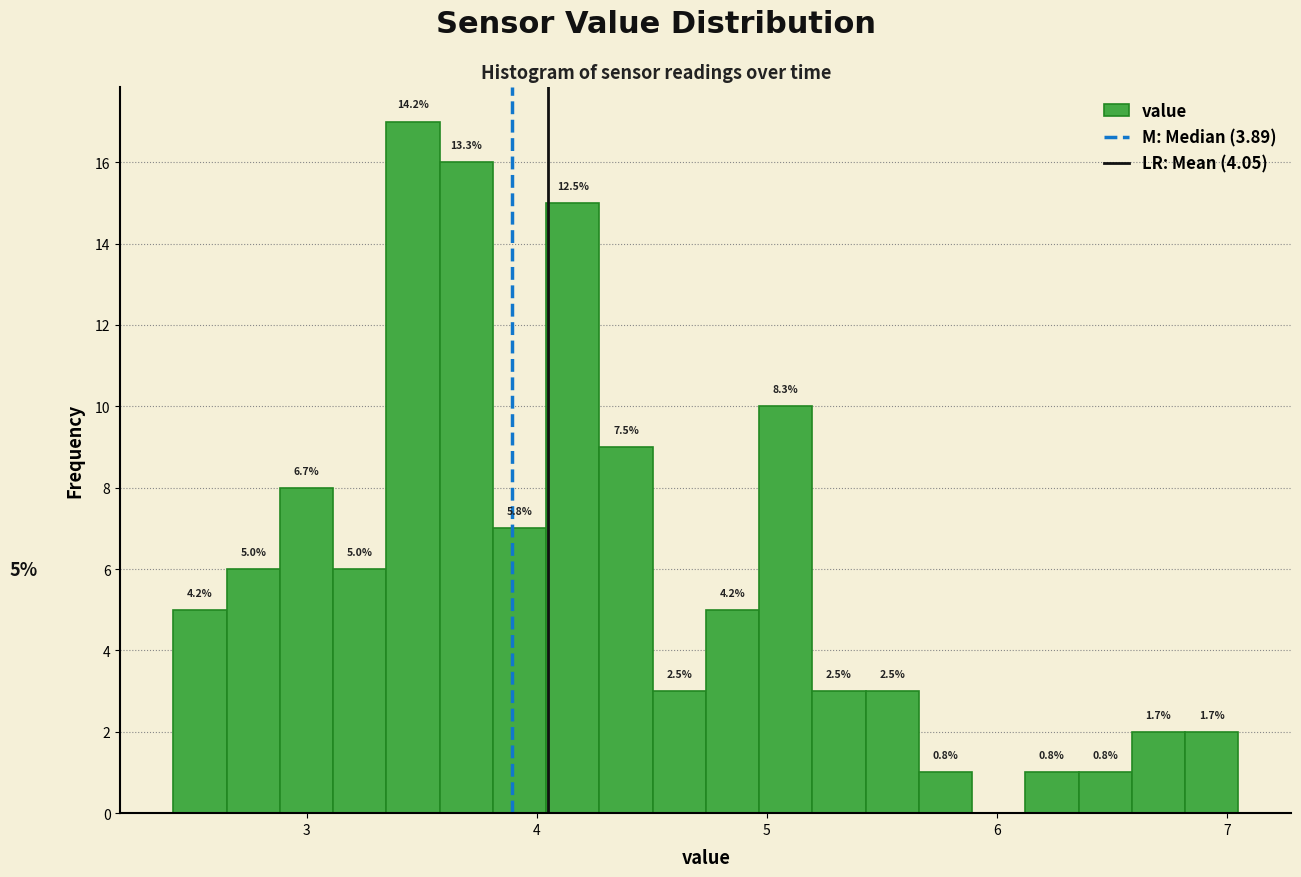

Read against the x-axis, roughly where is the centre of the tallest bar?

3.5